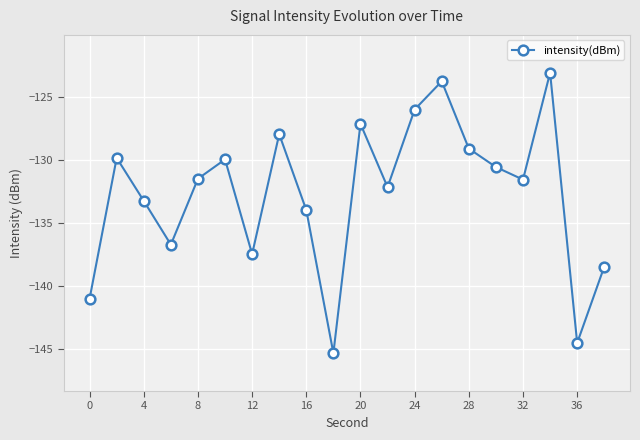

What is the difference between the maximum and minimum values?

22.2